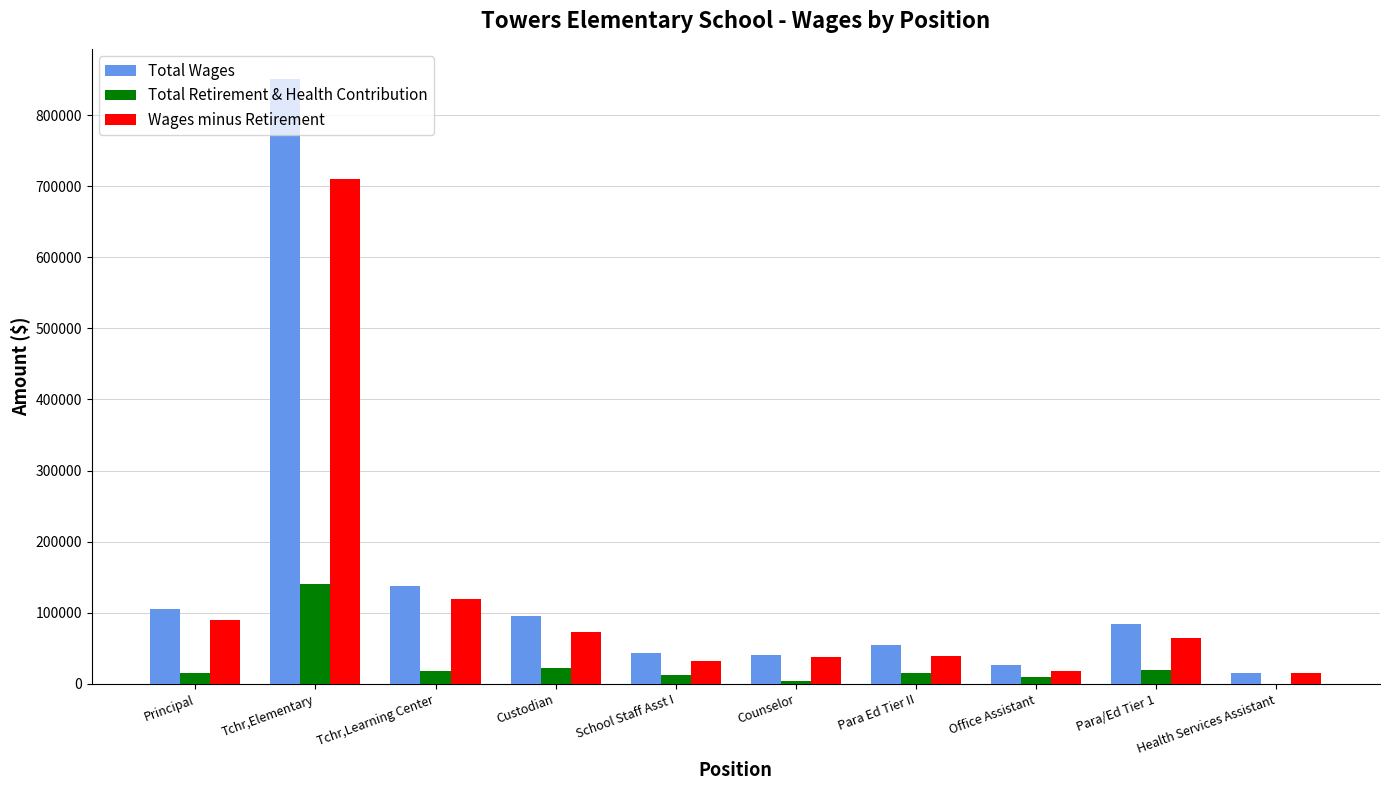

Is the value of Total Retirement & Health Contribution at Tchr,Learning Center greater than the value of Wages minus Retirement at Para/Ed Tier 1?

No